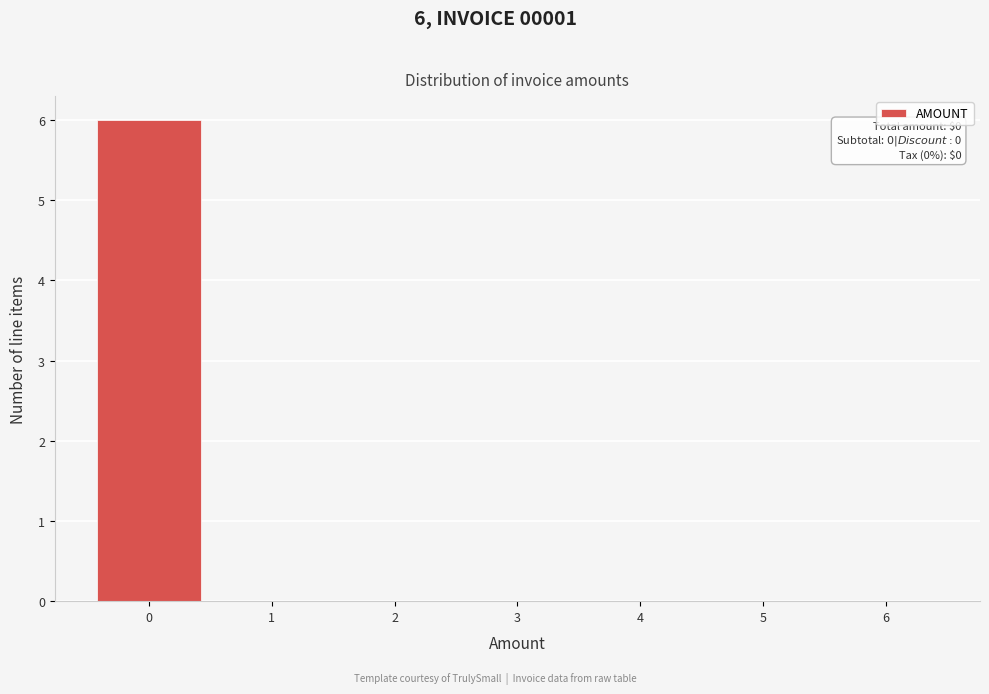

Which range on the x-axis has the tallest bar?

-0.5 to 0.5